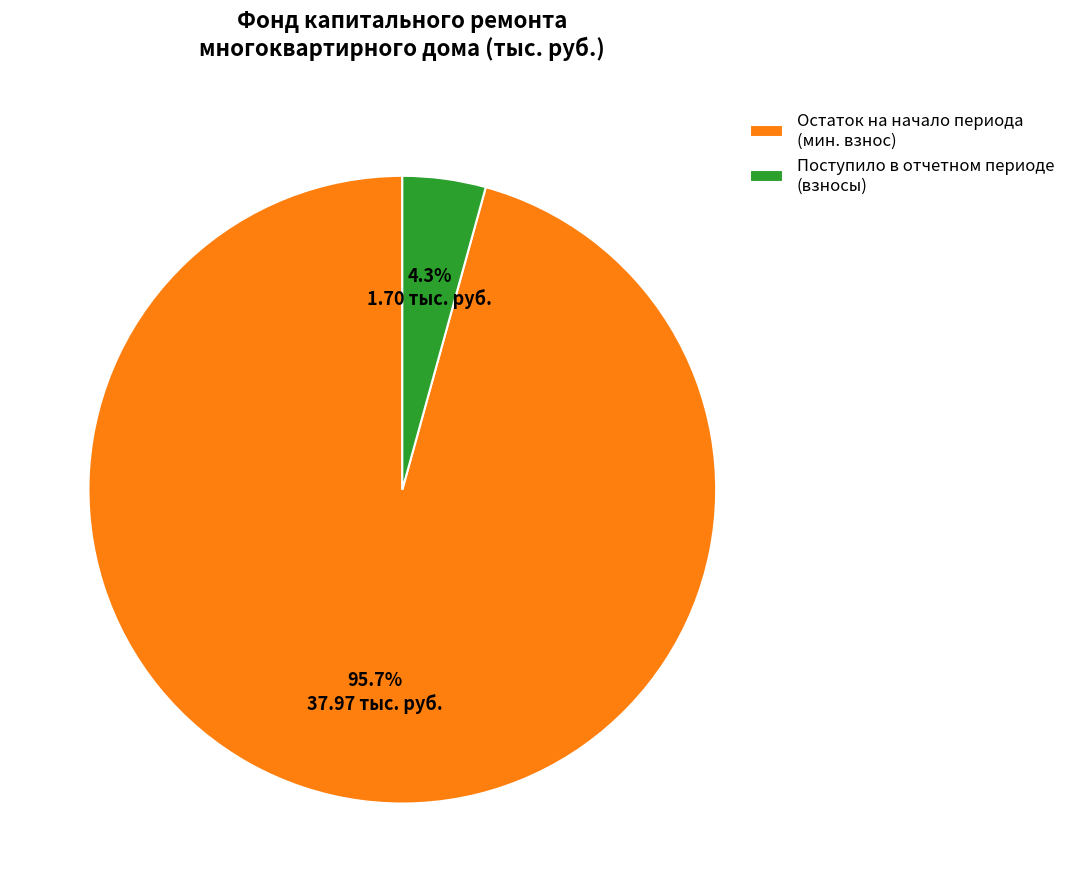

Which slice is the smallest?

Поступило в отчетном периоде (взносы)